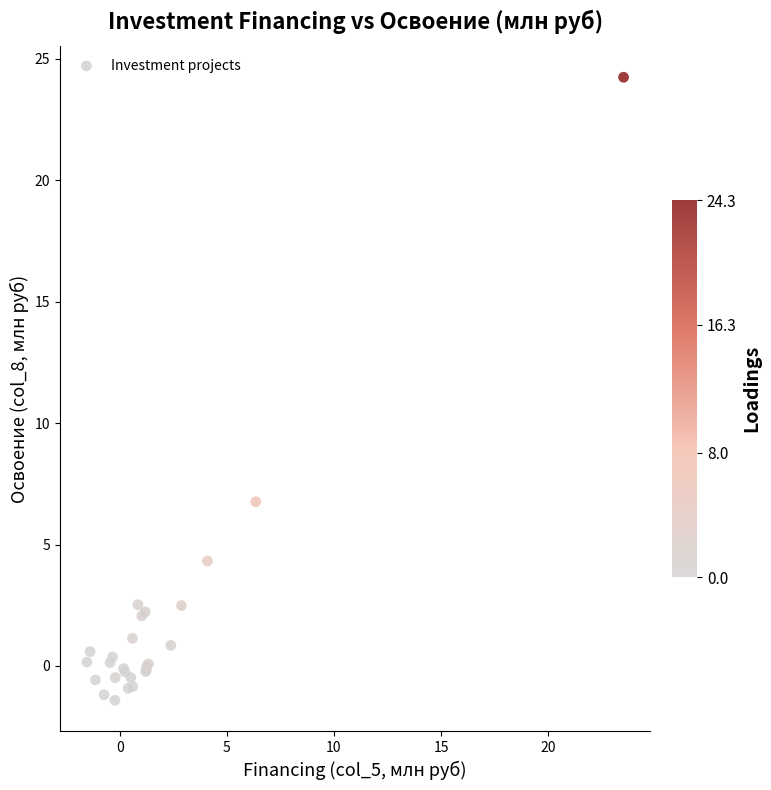

What Y value in the scatter plot is closest to 11?

6.8